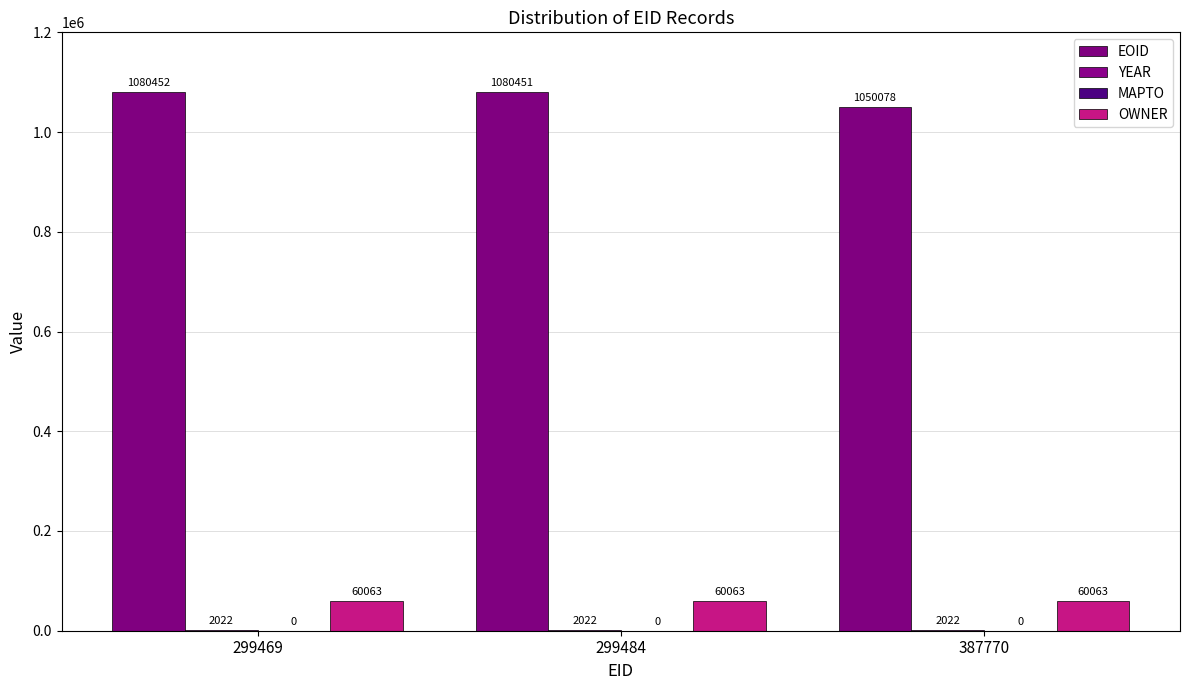

Rank the series at 299469 from highest to lowest value.

EOID, OWNER, YEAR, MAPTO